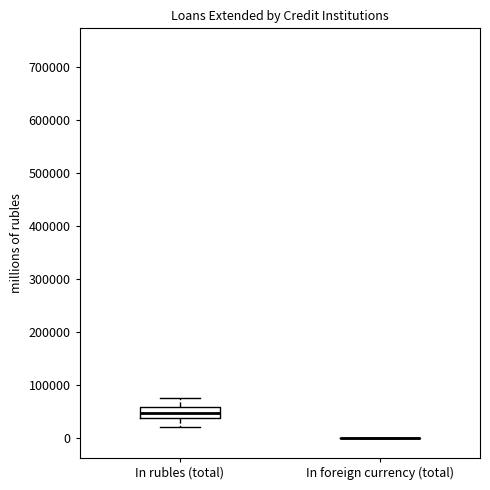

Comparing the boxes themselves (not the whiskers), which one is the tallest?

In rubles (total)